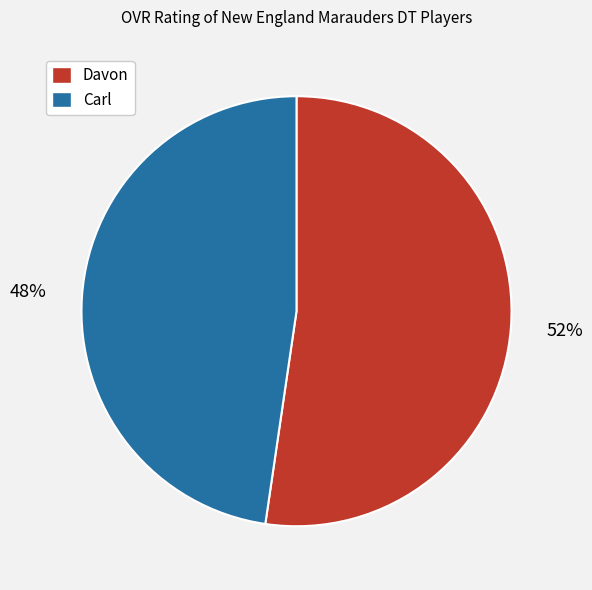

True or false: Carl accounts for 48% of the total.

True